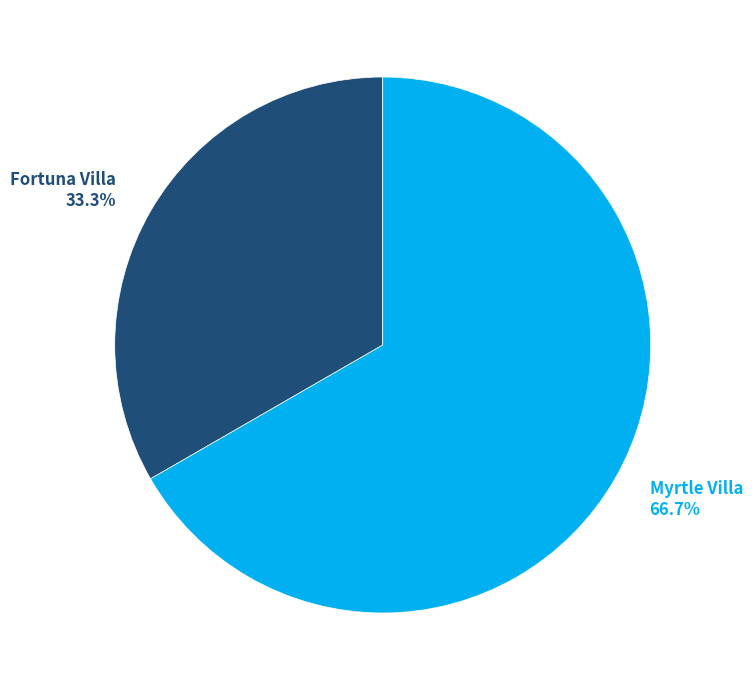

True or false: Myrtle Villa accounts for 73% of the total.

False